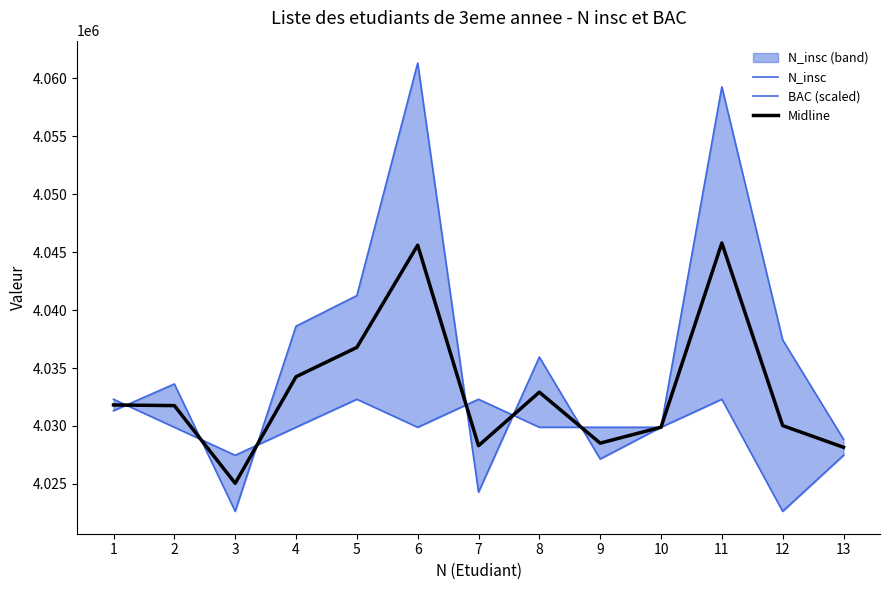

Where do N_insc and BAC (scaled) first cross each other?

1 and 2